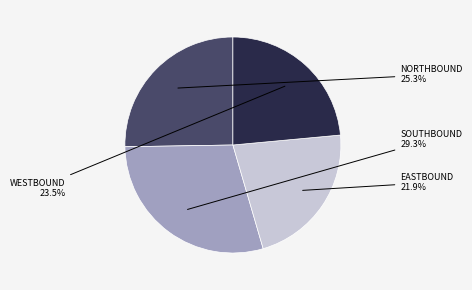

Is there any slice that represents more than half of the pie?

No